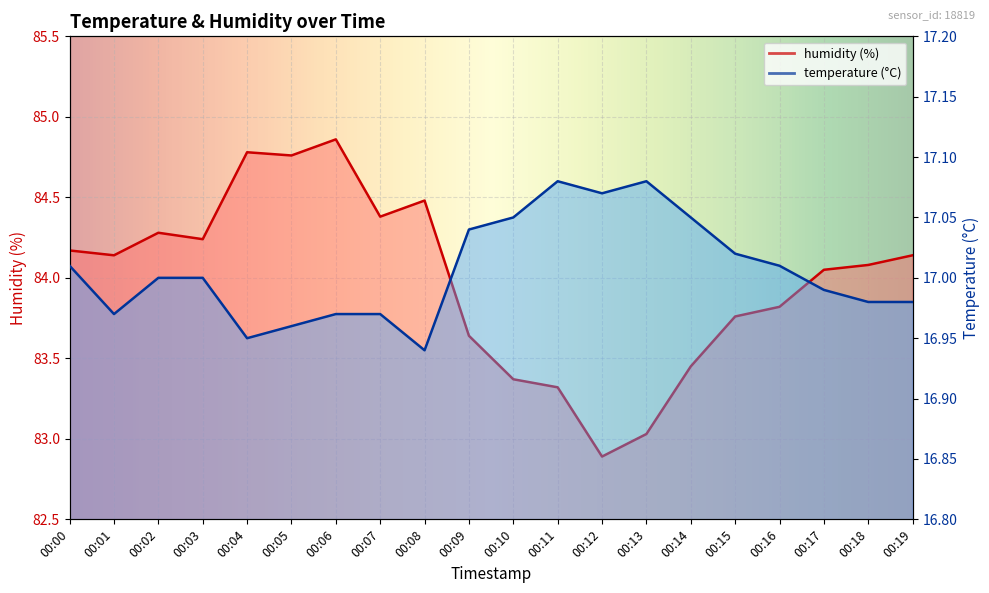

True or false: temperature has more than 2 points higher than both neighbors.

False